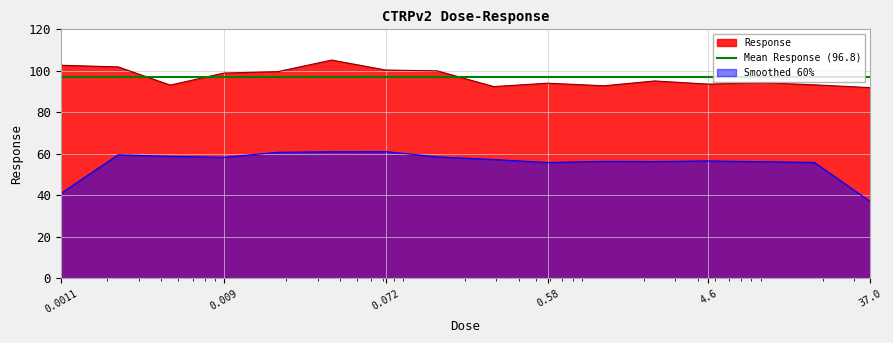

What value does the data have at 0.14?

100.0